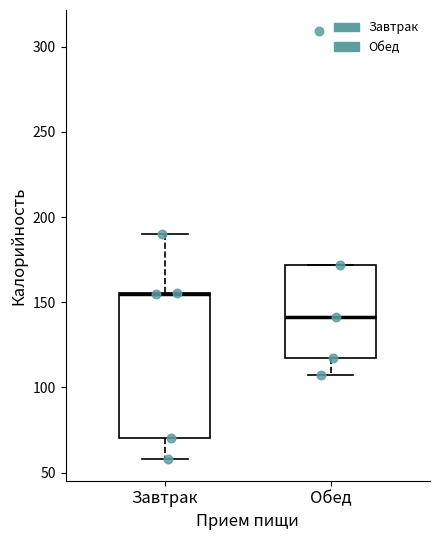

Where does the median line of the box for Обед sit on the y-axis? The values are not printed on the chart, so give them approximately, as read against the axis.

140